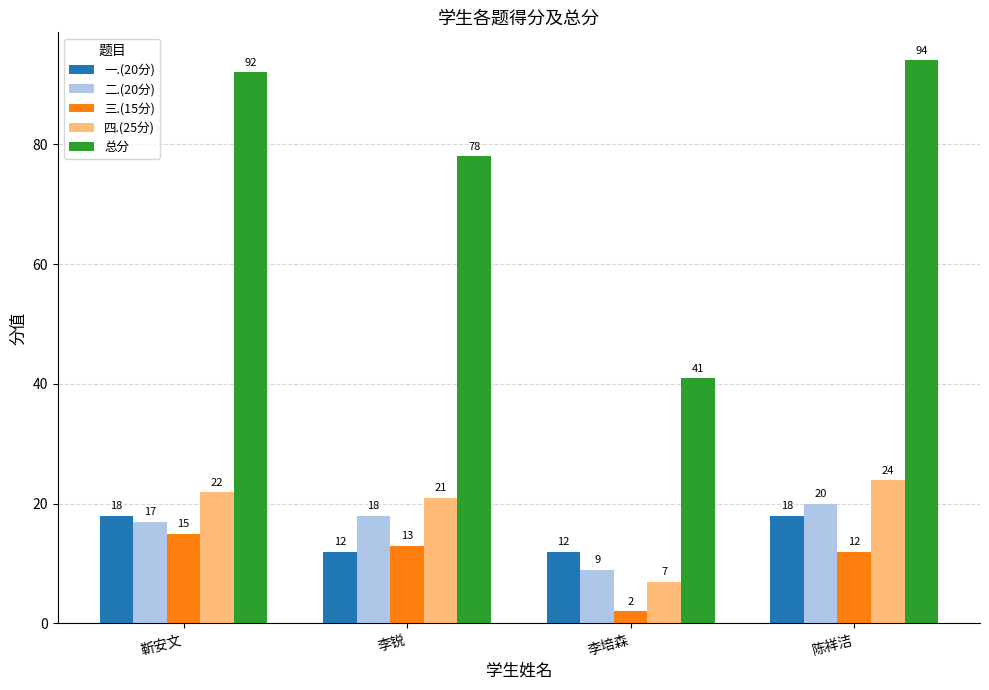

What is the difference between the second highest and second lowest values in the 一.(20分) series?

6